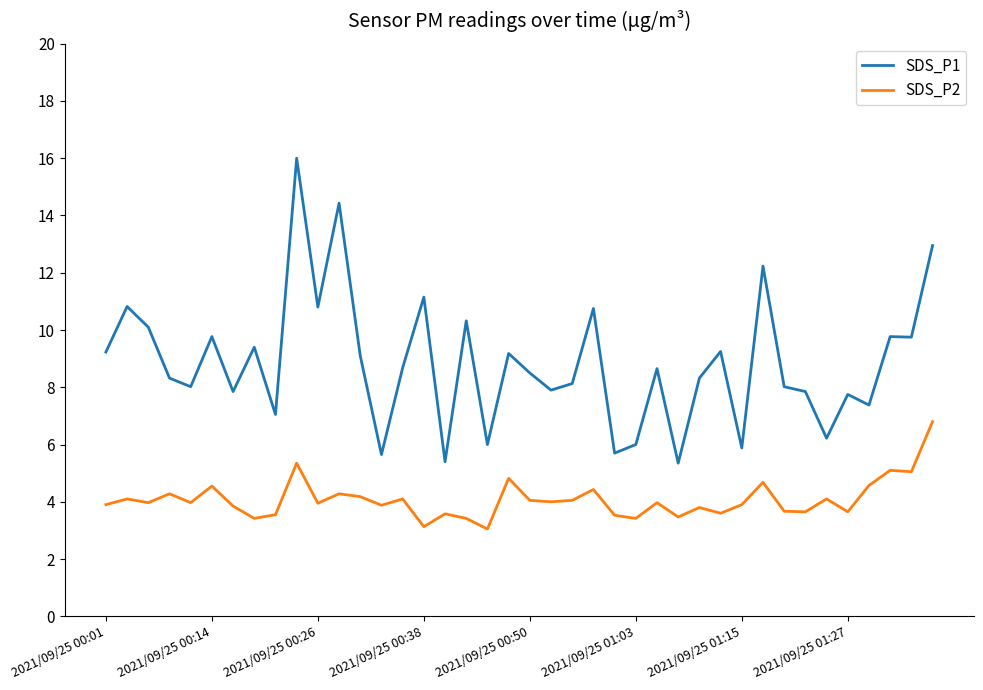

Which series has the largest range (max minus min)?

SDS_P1